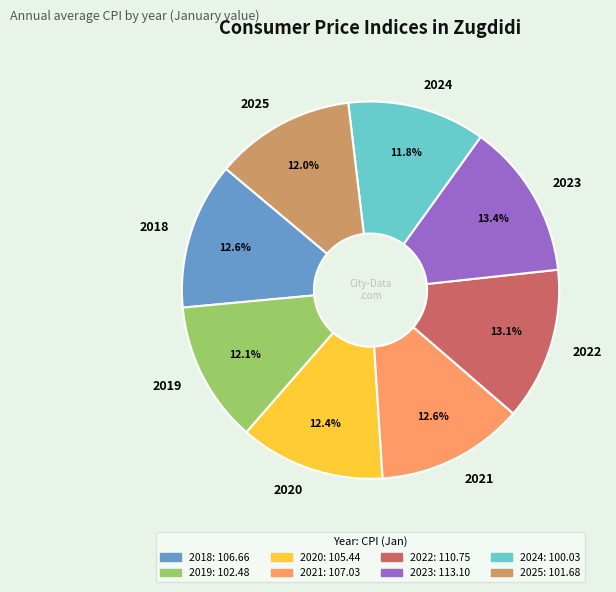

Do 2021 and 2025 together represent more than half of the pie?

No